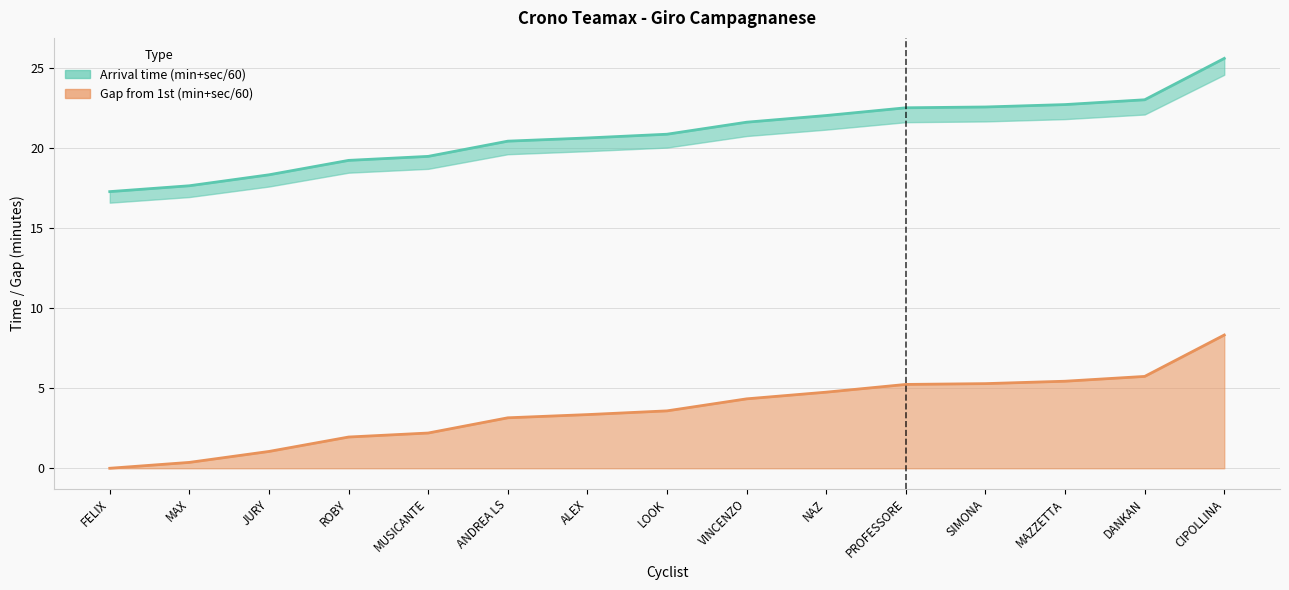

What is the difference between the maximum and second lowest values in the Arrival time (min+sec/60) series?

7.9